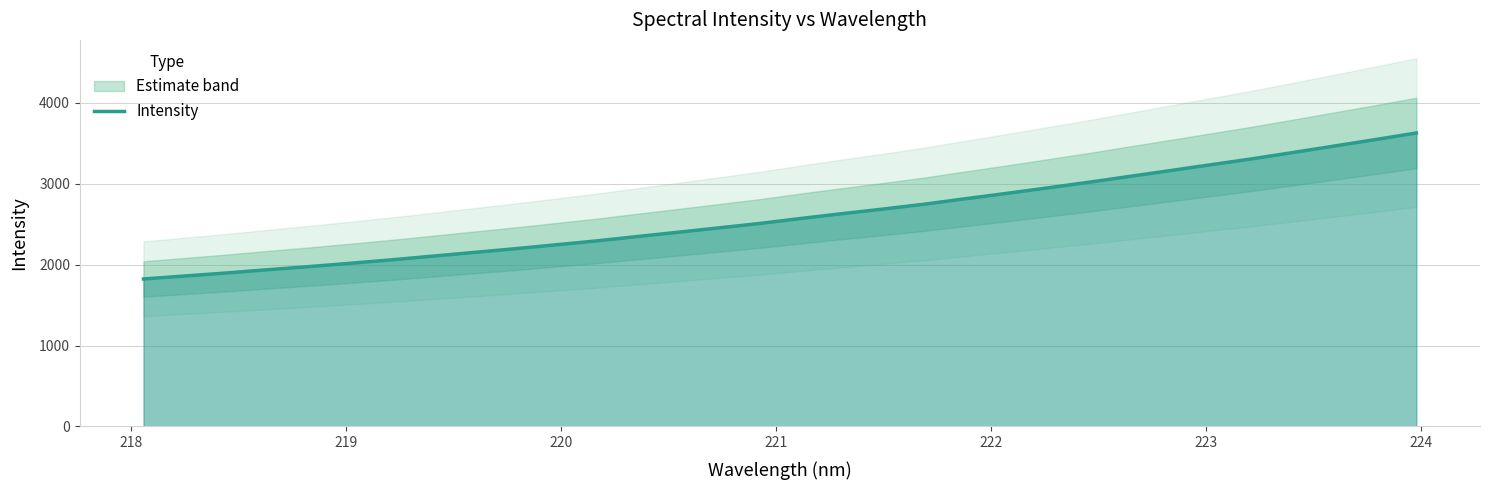

What is the lowest value of the Intensity series?

1821.9